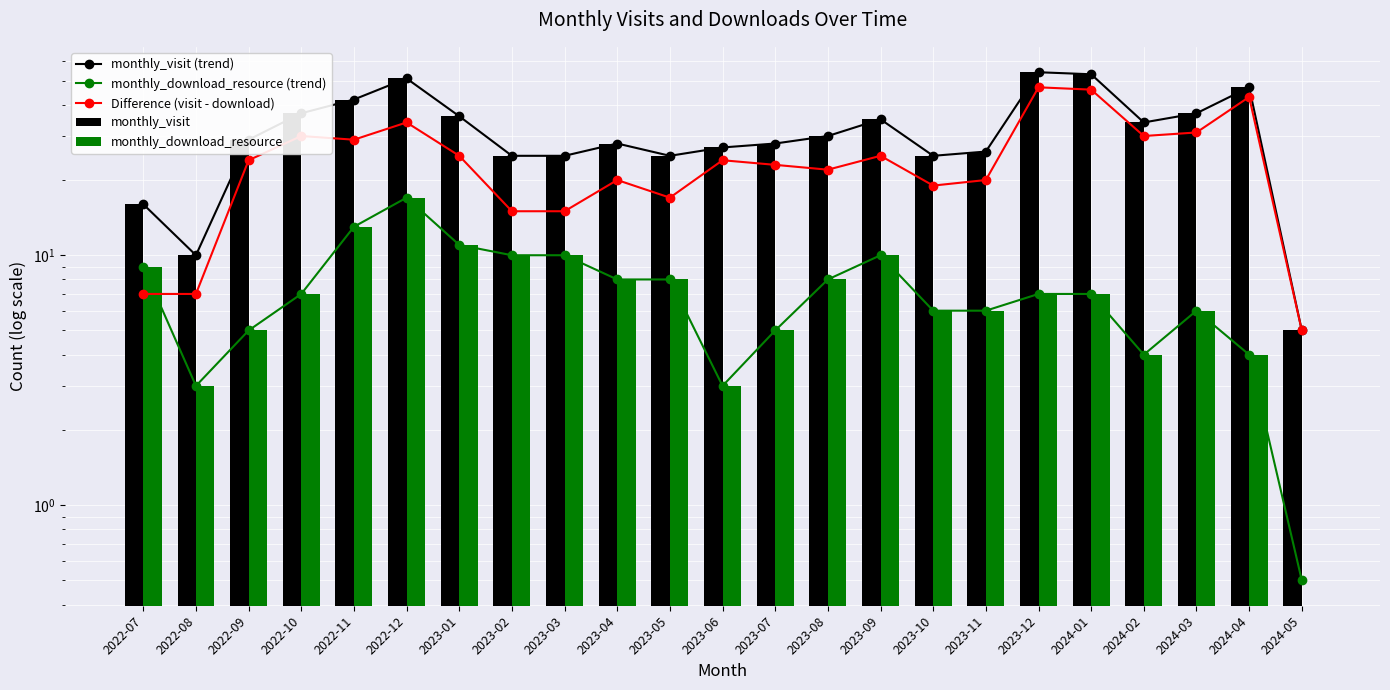

What is the value of the monthly_visit (trend) bar at the 6th from the left?

51.0